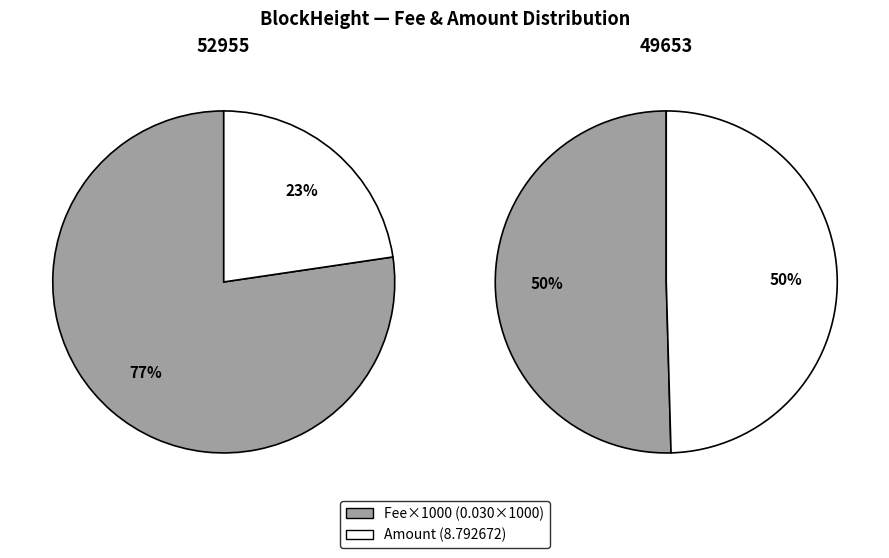

To the nearest percent, what is the average slice percentage?

50%